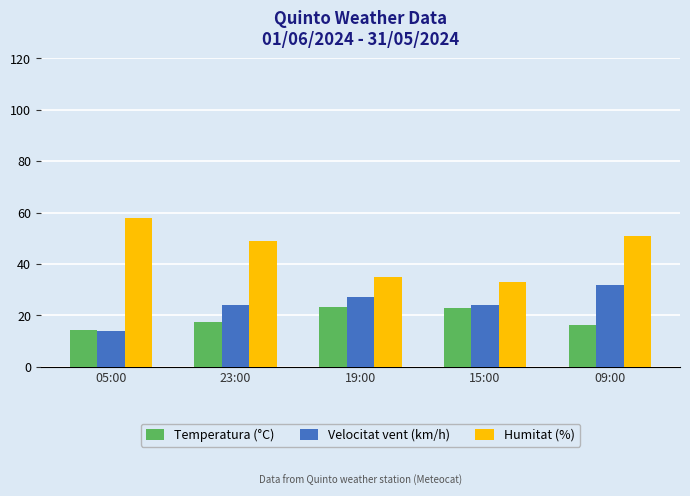

Which series has the largest total across all categories?

Humitat (%)